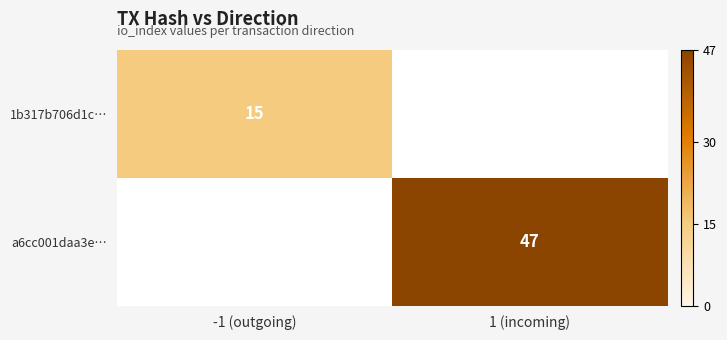

The a6cc001daa3e… series shows 22 at 1 (incoming). True or false?

False